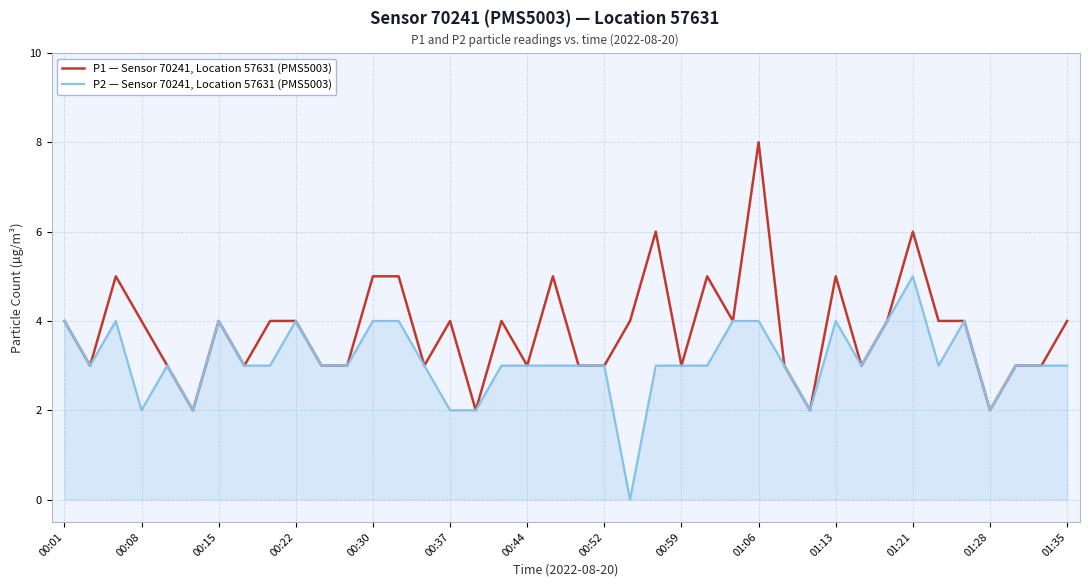

What is the minimum value for P1 — Sensor 70241, Location 57631 (PMS5003)?

2